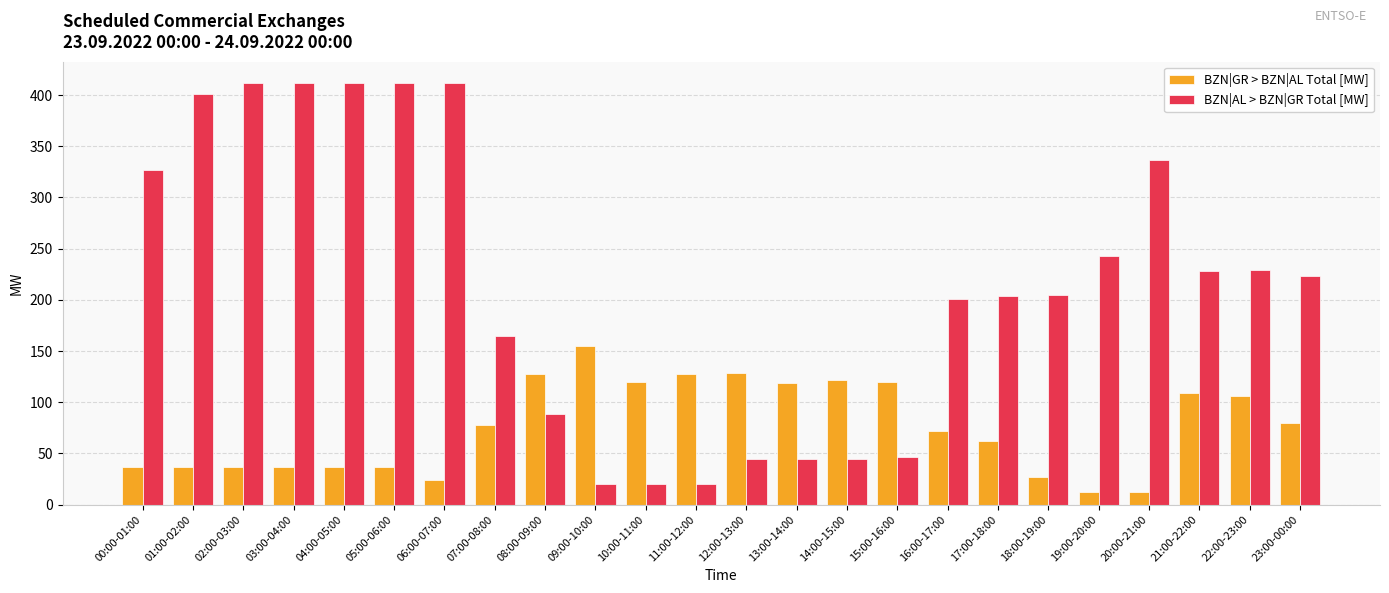

Rank the series at 09:00-10:00 from lowest to highest value.

BZN|AL > BZN|GR Total [MW], BZN|GR > BZN|AL Total [MW]